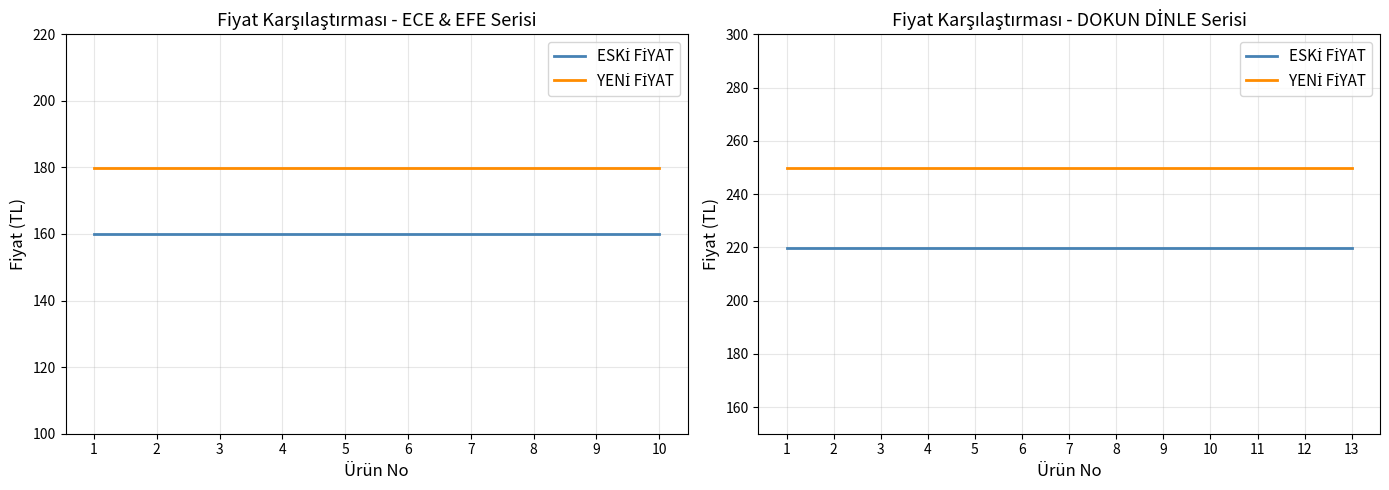

True or false: YENİ FİYAT and ESKİ FİYAT intersect in this chart.

False